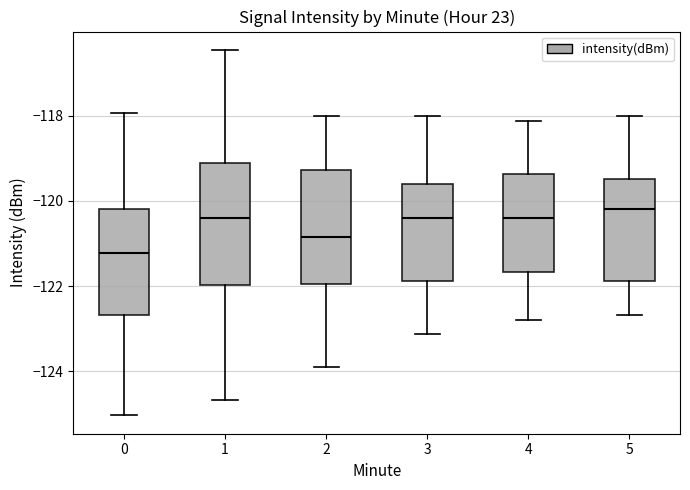

Which box's median line is the lowest?

0